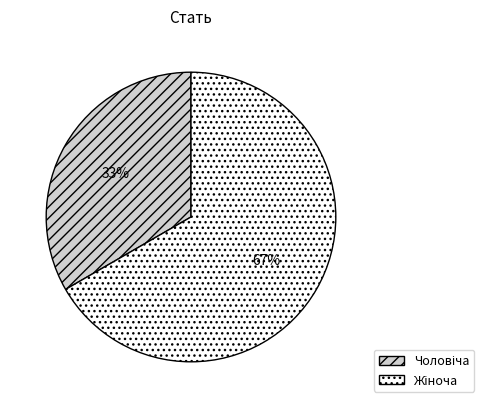

Is there any slice that represents more than half of the pie?

Yes